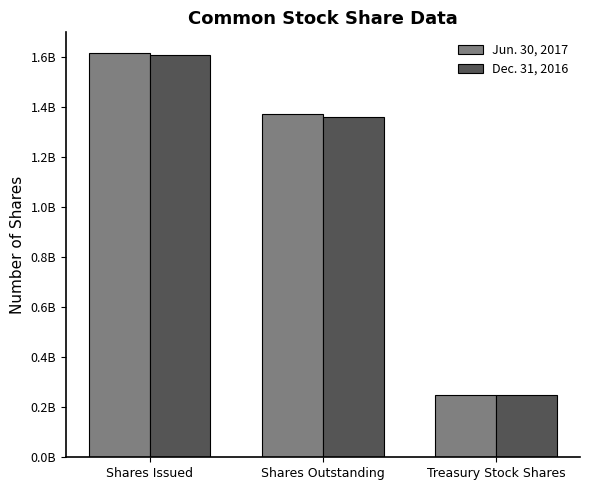

What is the lowest value of the Dec. 31, 2016 series?

247566270